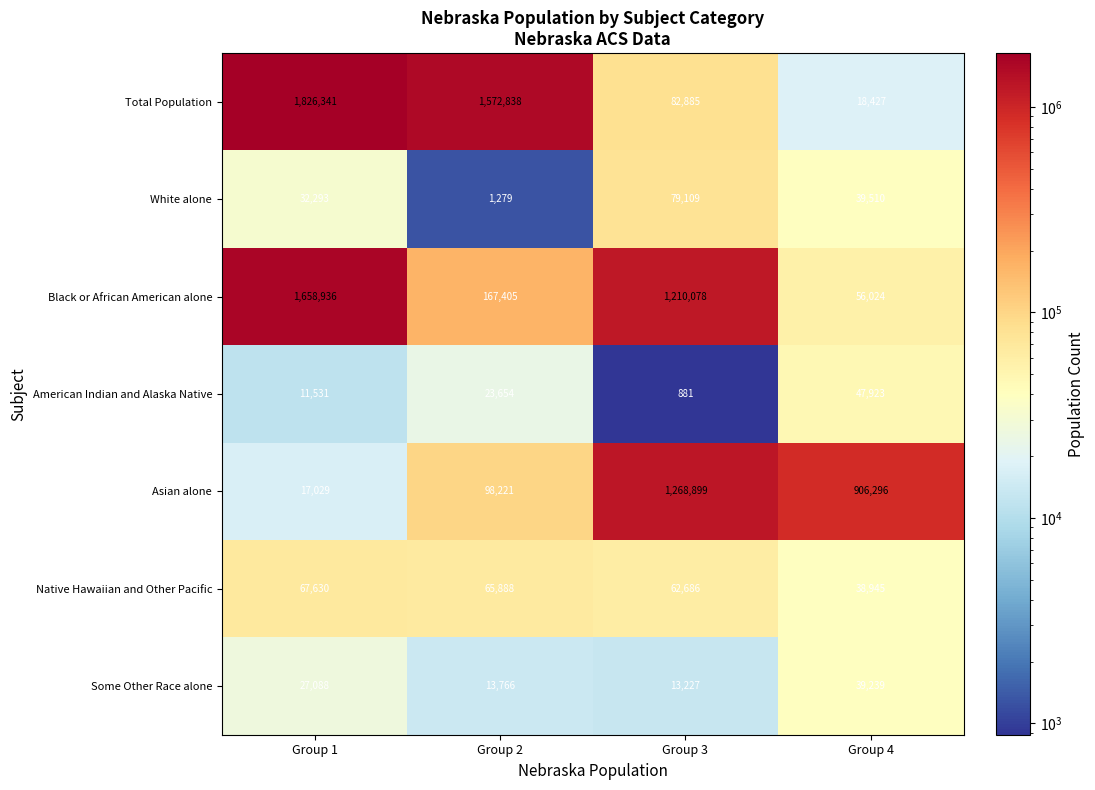

Between Group 1 and Group 4, which series saw the biggest shift?

Total Population